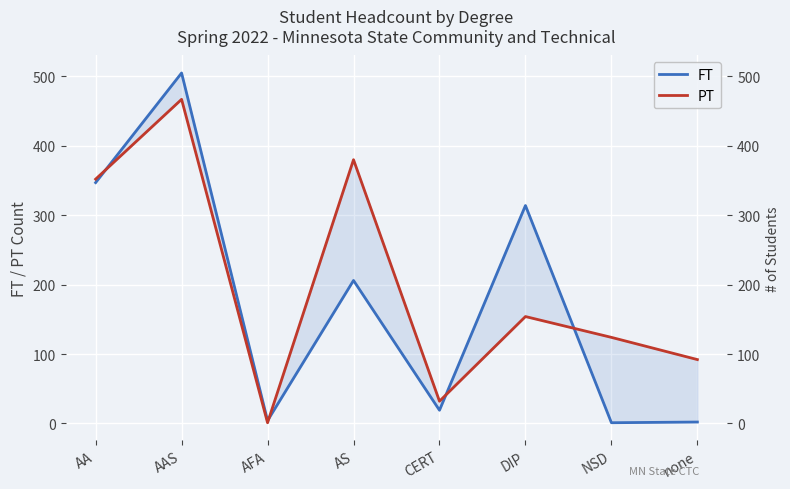

Is this an area chart (filled region under the line)?

No